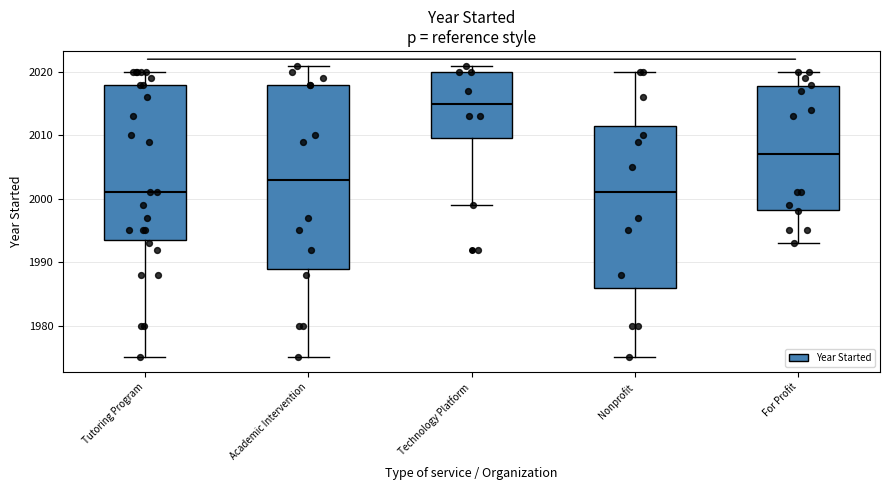

Which box is the tallest, from its lower edge to its upper edge?

Academic Intervention